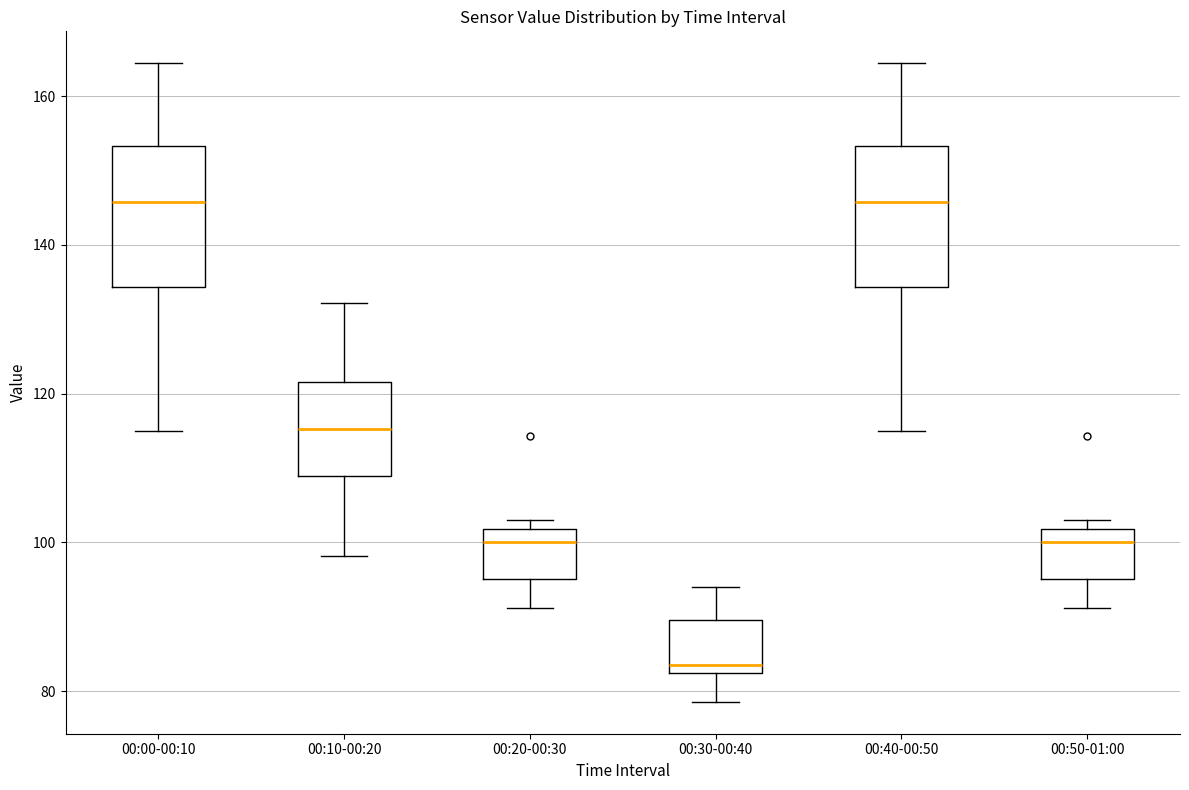

Reading left to right, read every box against the y-axis: the position of its median line, the range the box covers, and the ends of its whiskers. The values are not printed on the chart, so give them approximately, as read against the axis.

00:00-00:10: median 146, box 134 to 154, whiskers 114 to 164
00:10-00:20: median 116, box 108 to 122, whiskers 98 to 132
00:20-00:30: median 100, box 96 to 102, whiskers 92 to 102 (just above the box's upper edge)
00:30-00:40: median 84, box 82 to 90, whiskers 78 to 94
00:40-00:50: median 146, box 134 to 154, whiskers 114 to 164
00:50-01:00: median 100, box 96 to 102, whiskers 92 to 102 (just above the box's upper edge)